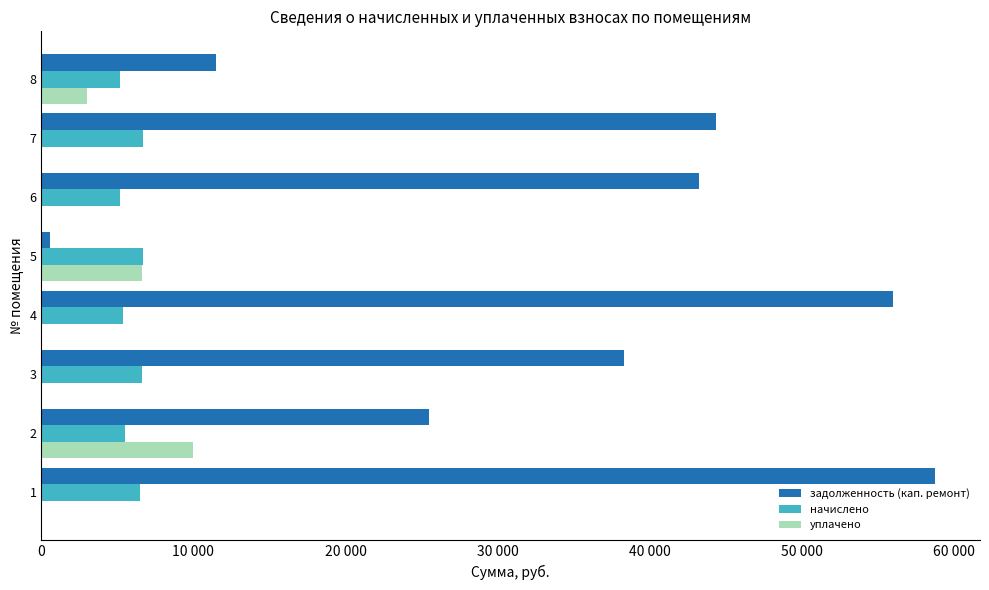

What are all the series names shown in the legend?

задолженность (кап. ремонт), начислено, уплачено